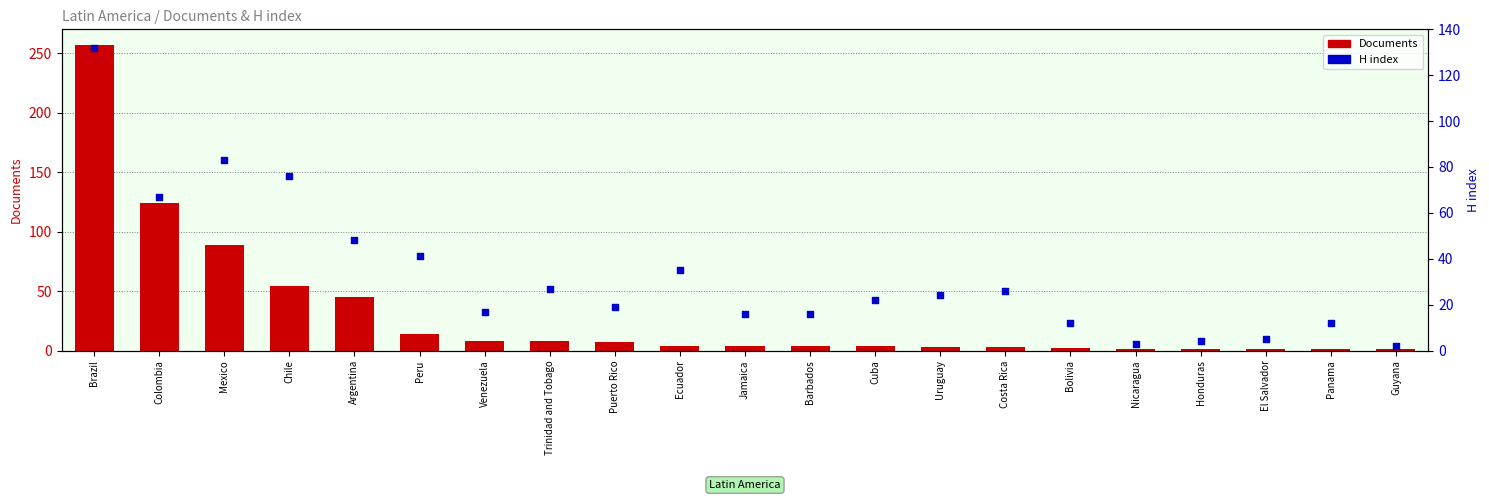

Which series has the widest spread of Y values?

Documents